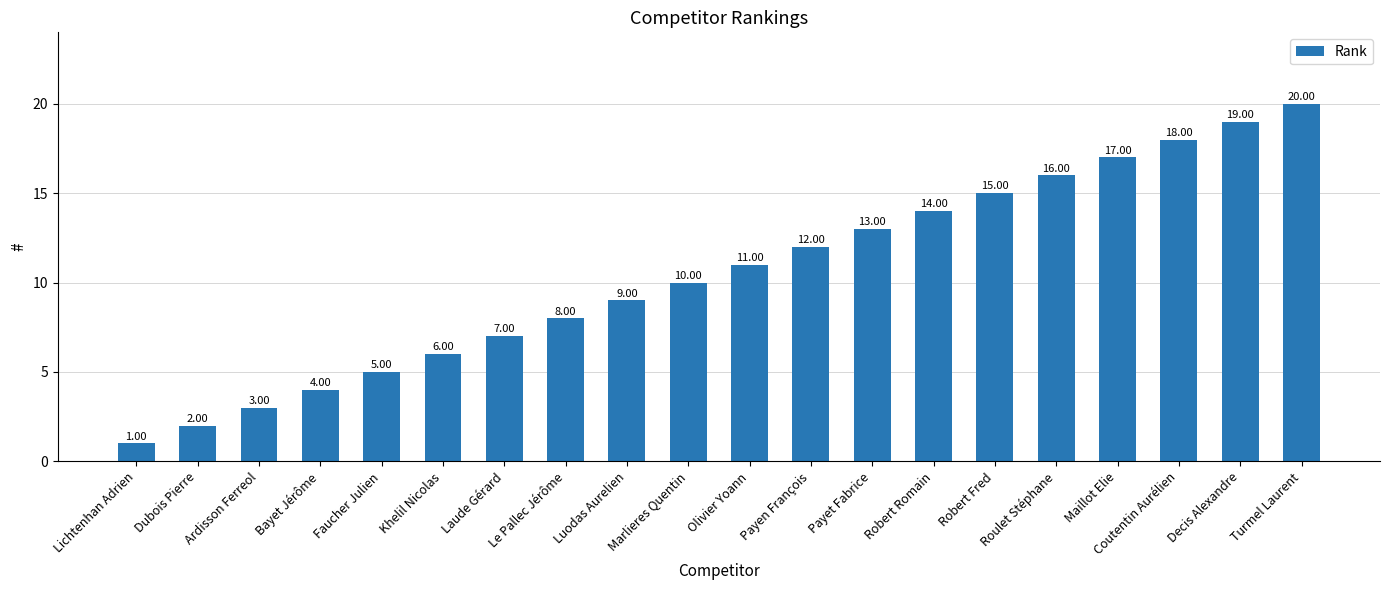

What is the label of the 15th bar from the right?

Khelil Nicolas